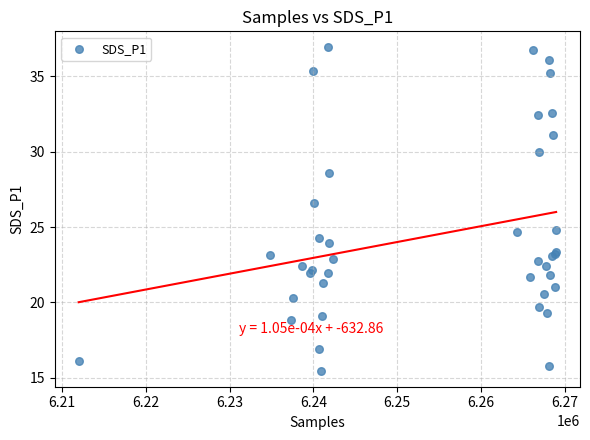

What Y value in the scatter plot is closest to 26?

26.6